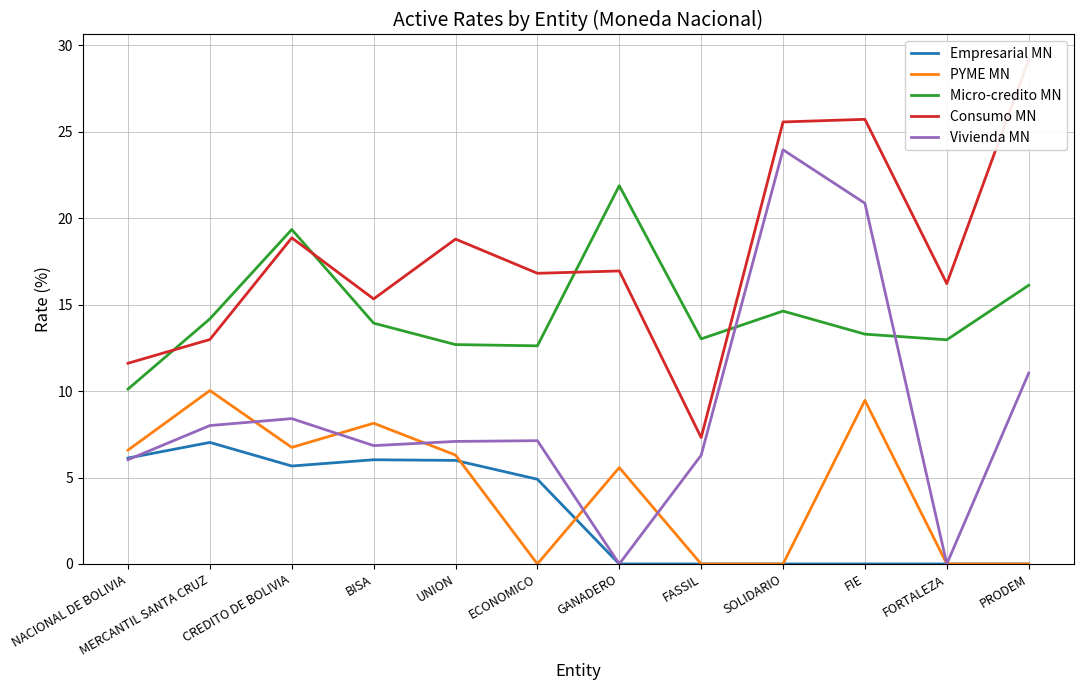

Which series has the largest total across all categories?

Consumo MN